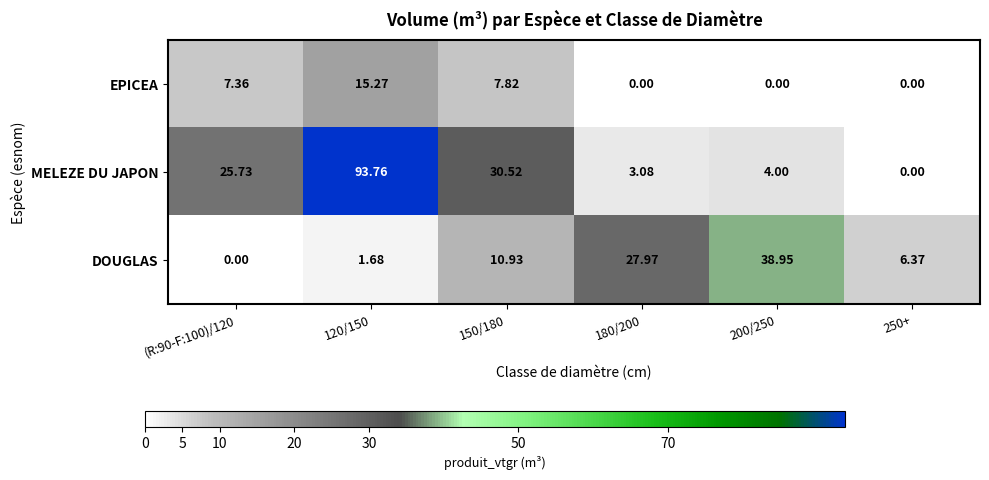

Which series has the largest total across all categories?

MELEZE DU JAPON